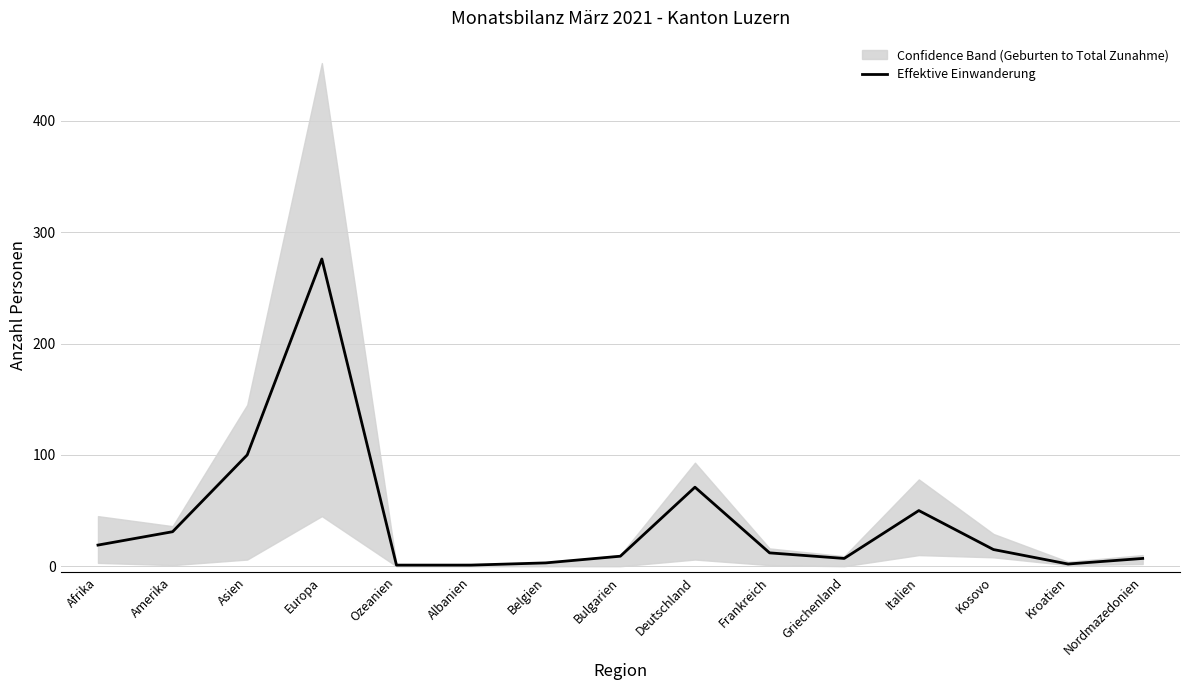

Which category has the lowest value across all series?

Ozeanien